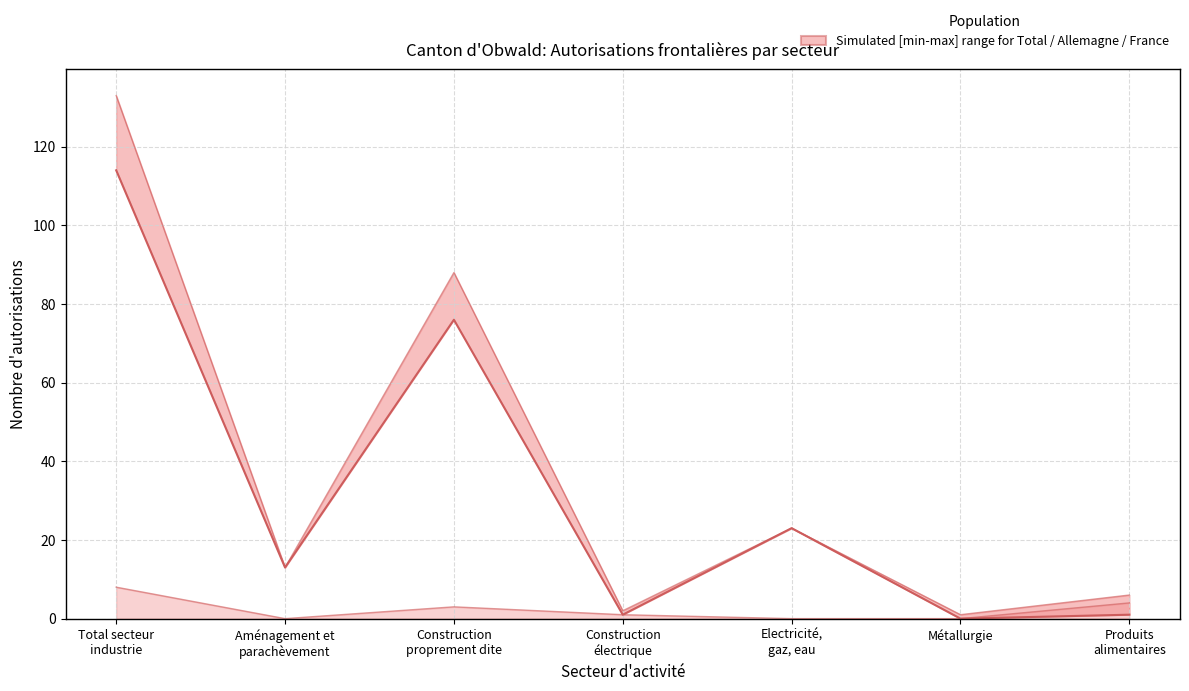

In Total général, how many points are higher than both neighbors (excluding endpoints)?

2